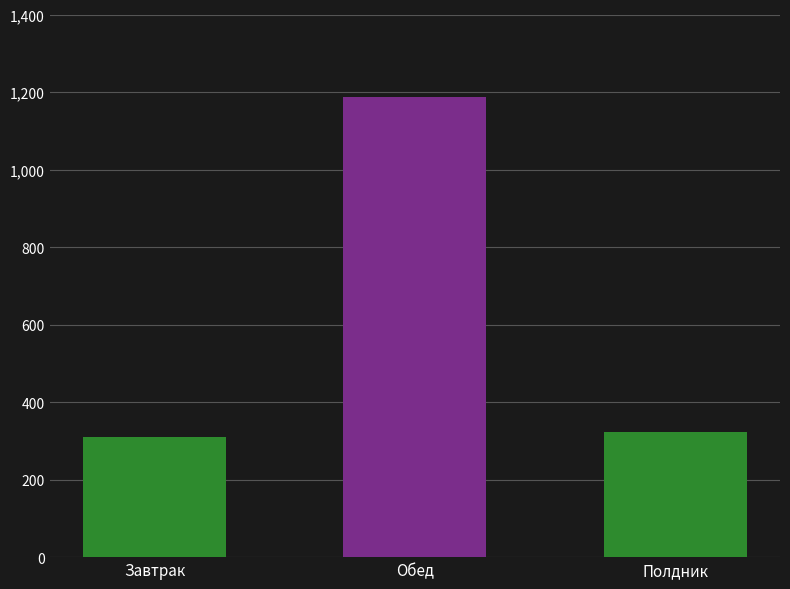

Where is the data nearest to the value 748?

Полдник